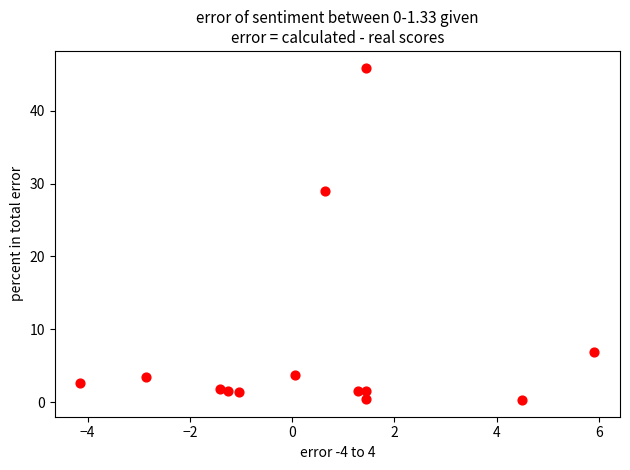

What Y value in the scatter plot is closest to 23?

29.0